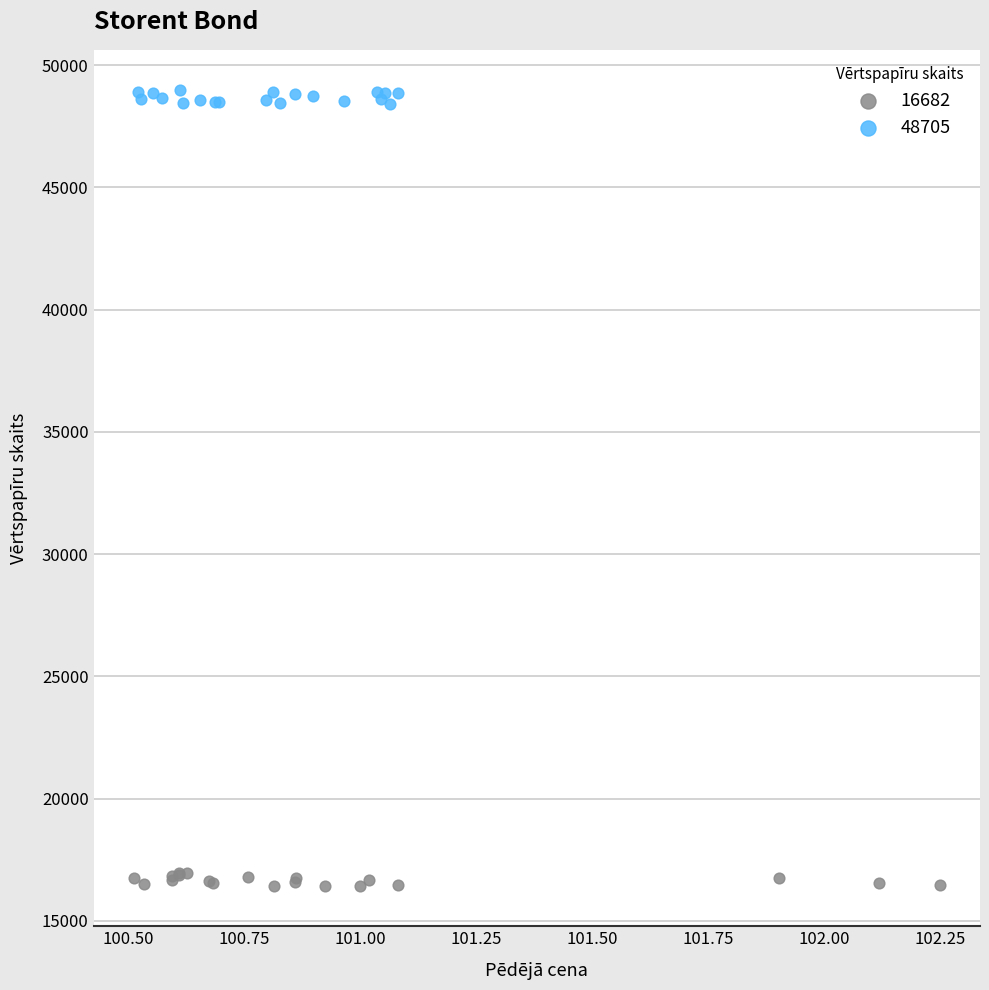

What are all the series names shown in the legend?

16682, 48705